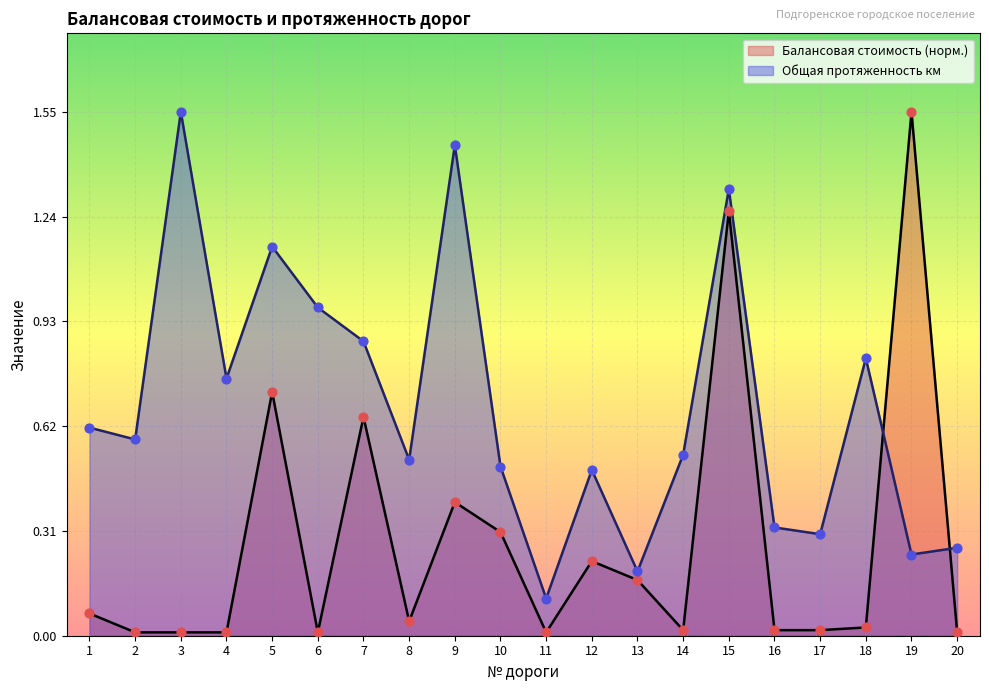

Which series has the largest total across all categories?

Общая протяженность км